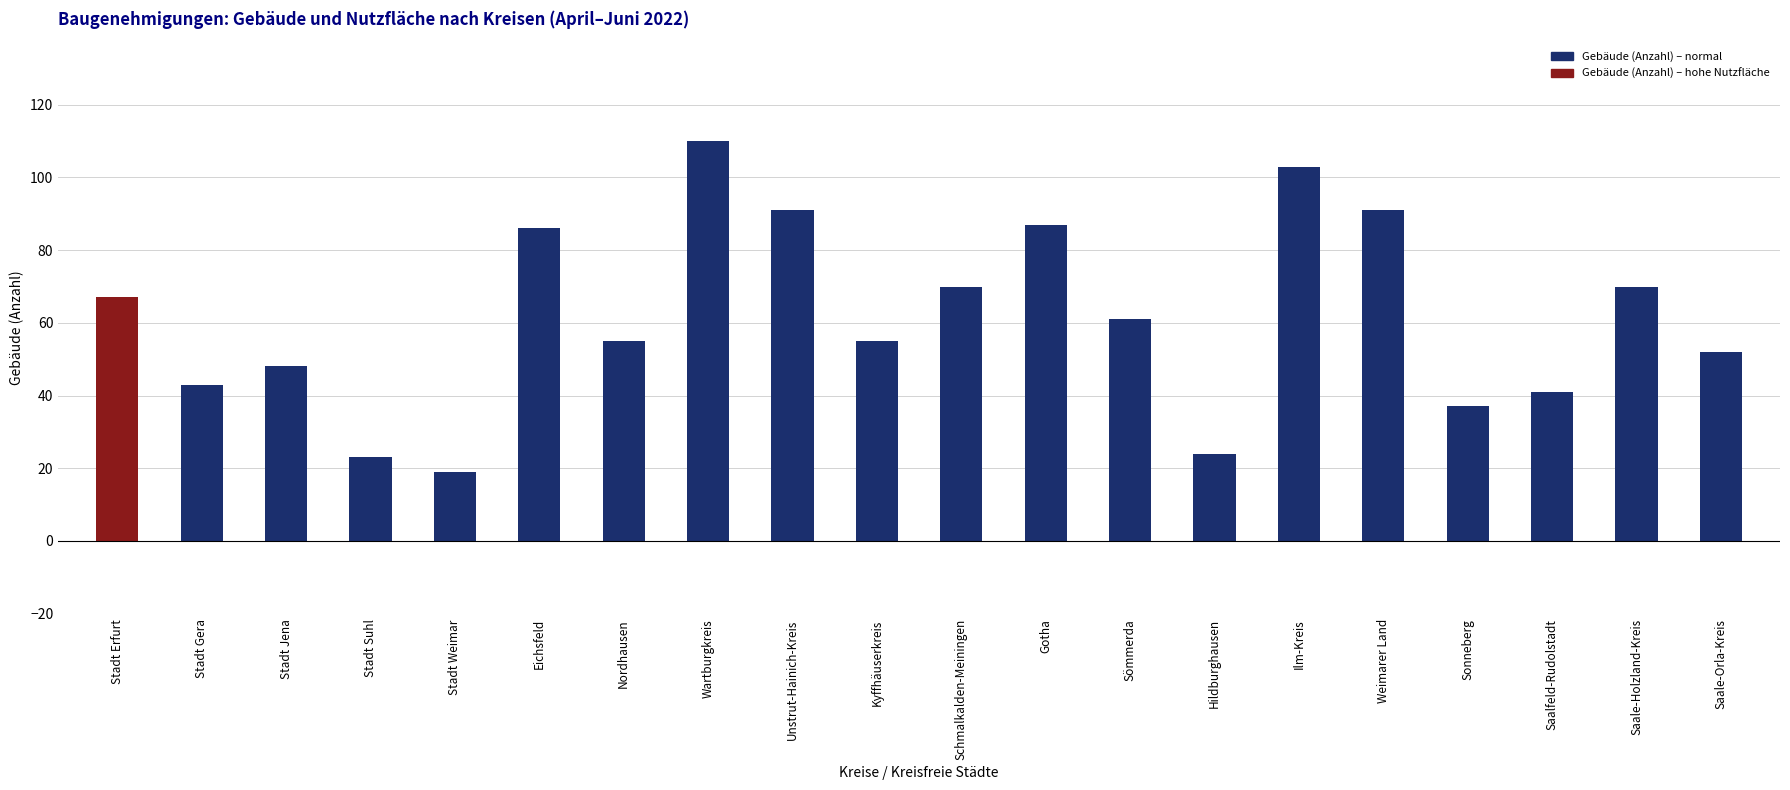

How many categories are shown in the chart?

20